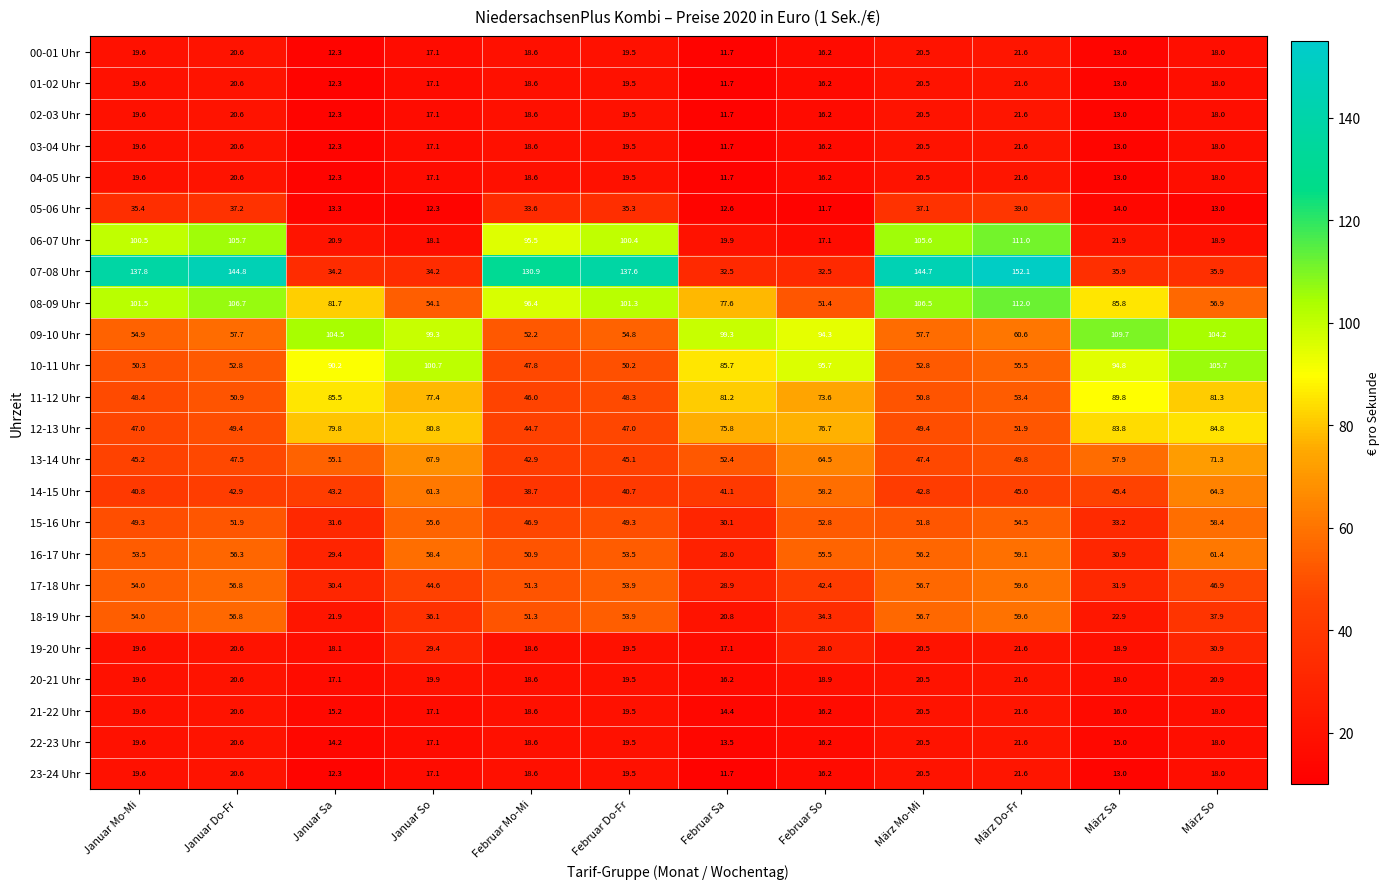

What is the sum of the 16-17 Uhr values at Januar Do-Fr and Januar So?

114.7